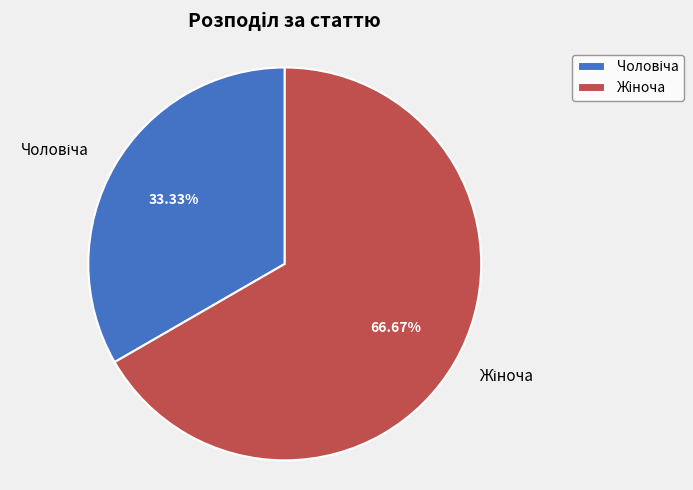

Is there any slice that represents more than half of the pie?

Yes